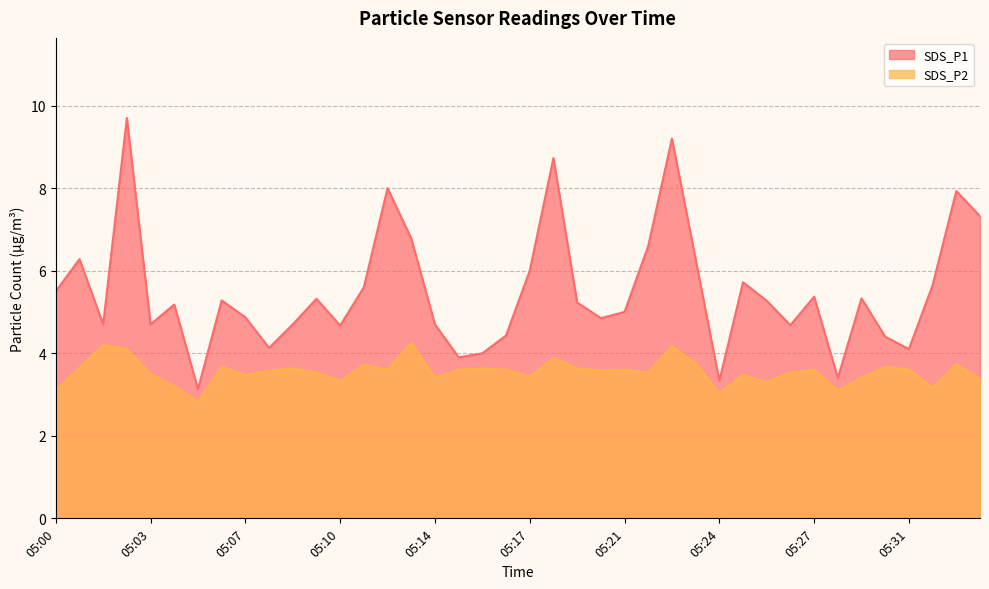

Which series has the largest total across all categories?

SDS_P1